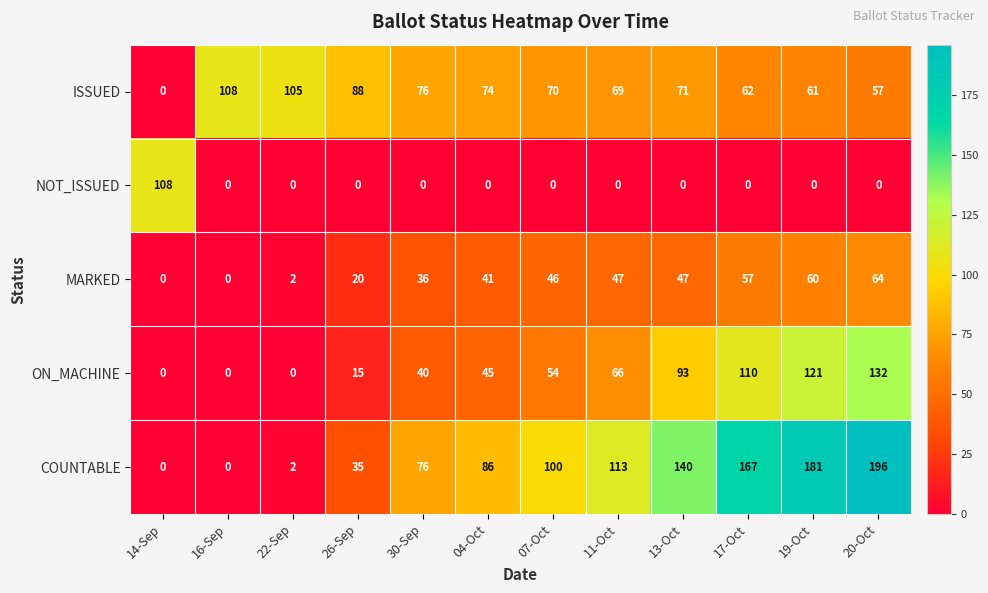

How many categories are shown in the chart?

12